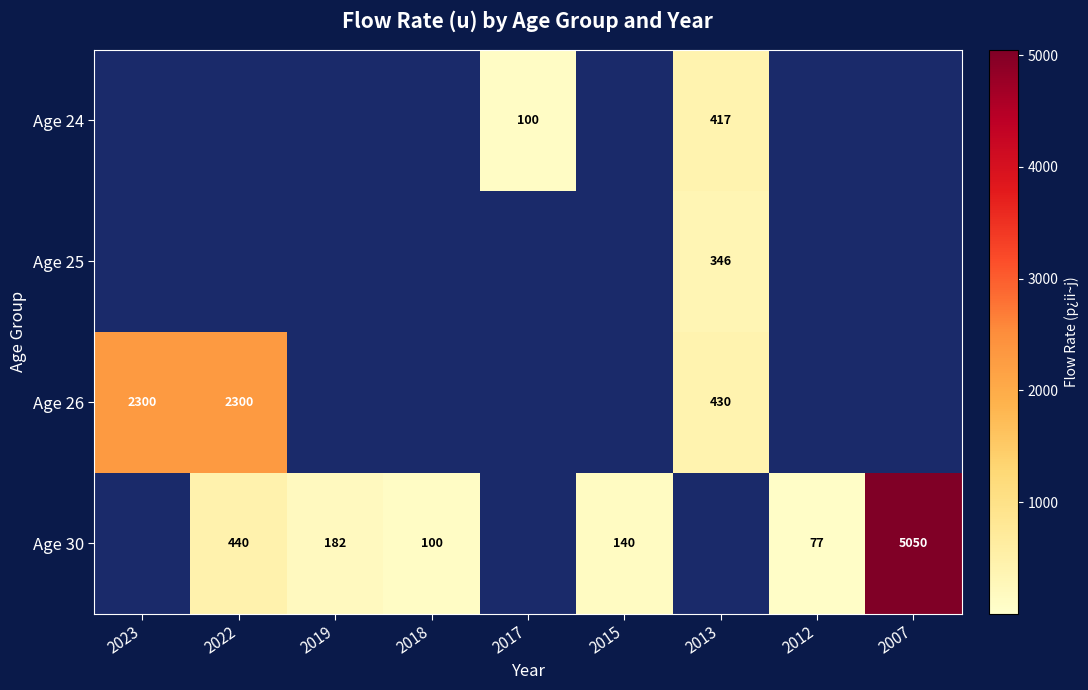

The Age 30 series shows 440 at 2022. True or false?

True